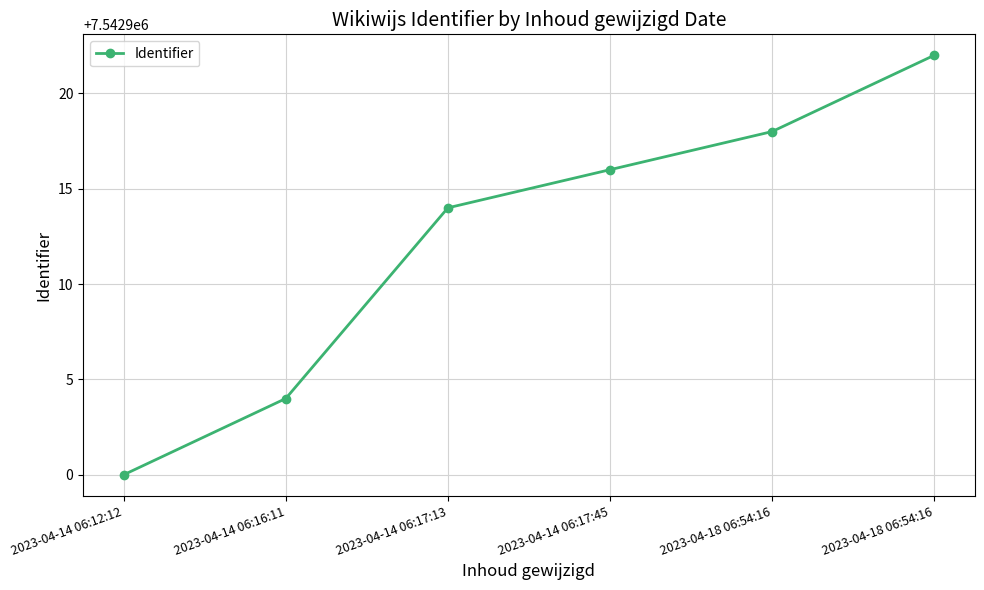

How many data points does each series have?

6